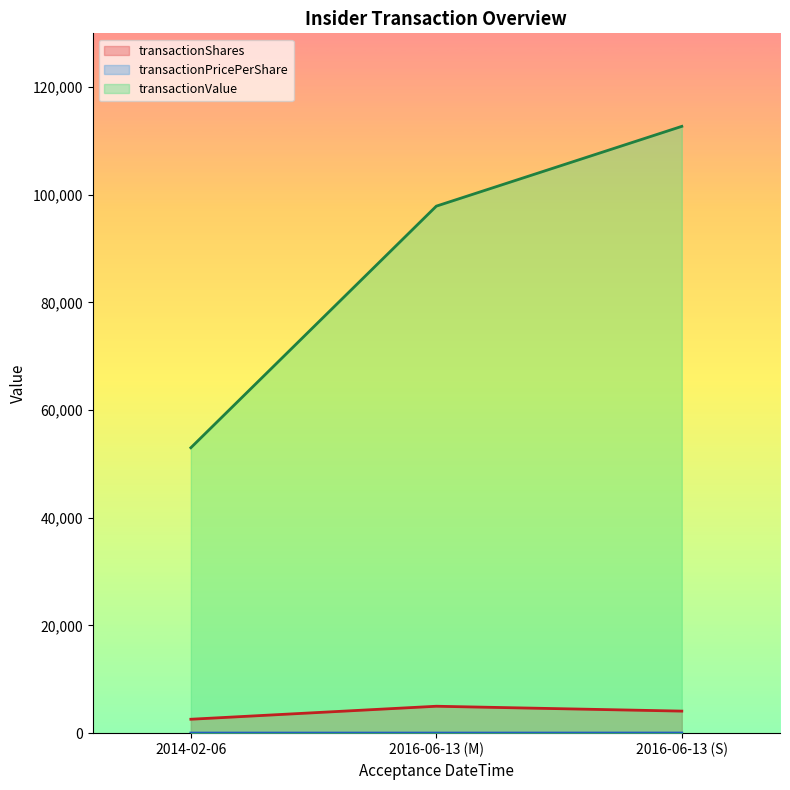

Which series has the largest total across all categories?

transactionValue